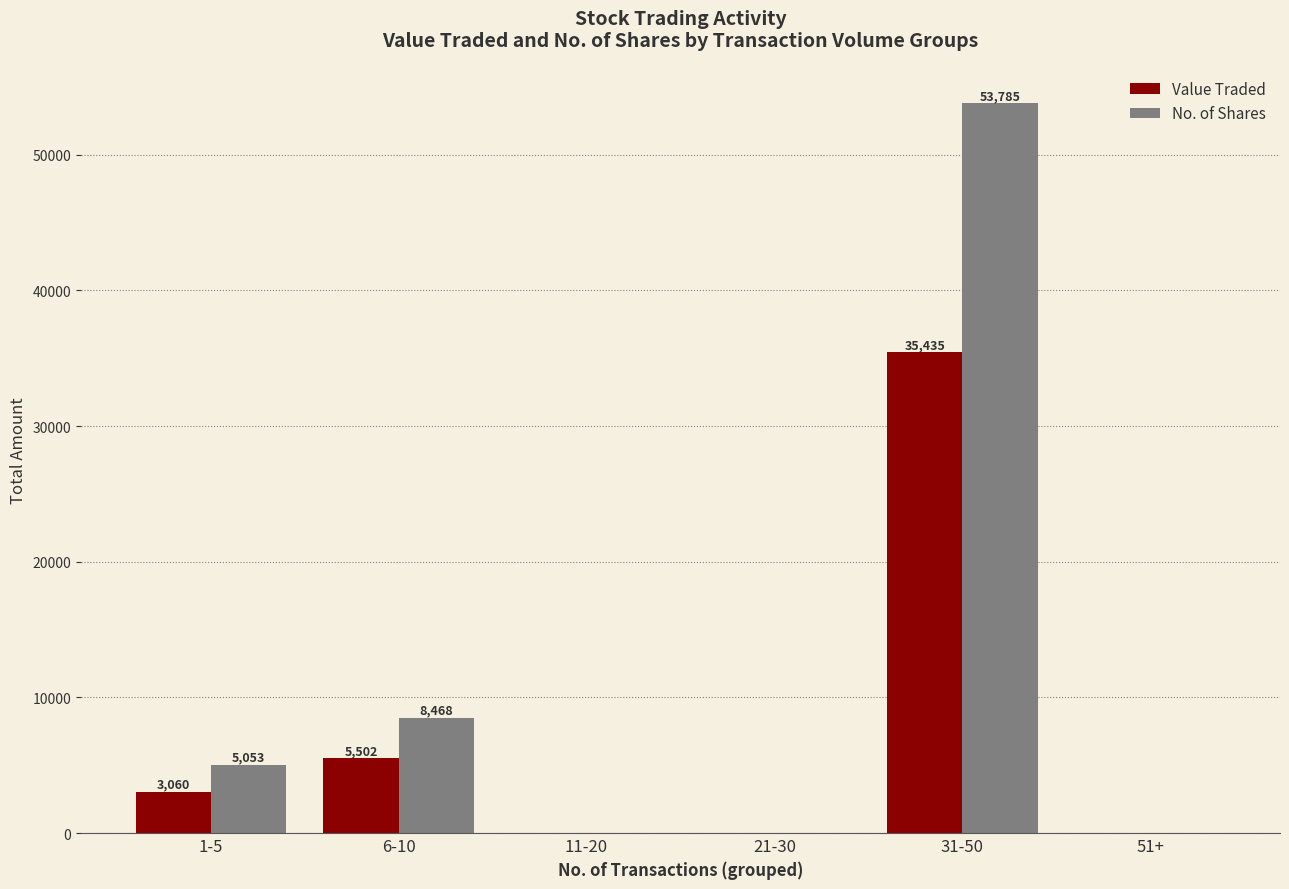

Where is No. of Shares nearest to the value 26892?

6-10